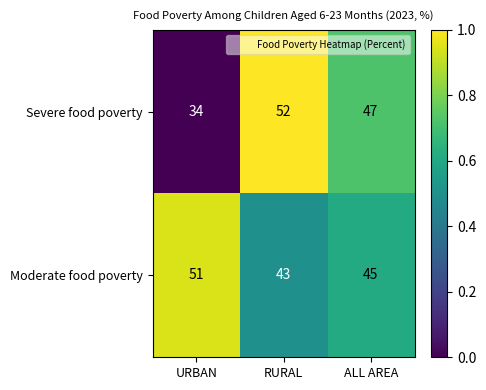

Rank the series at URBAN from highest to lowest value.

Moderate food poverty, Severe food poverty